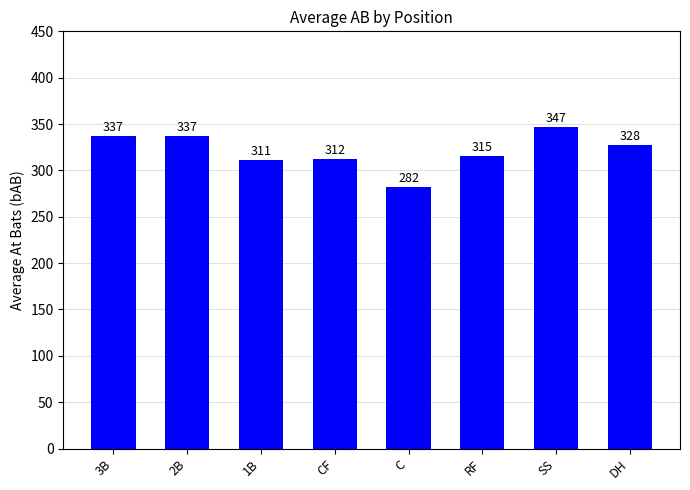

What is the value of the 6th bar from the left?

315.2